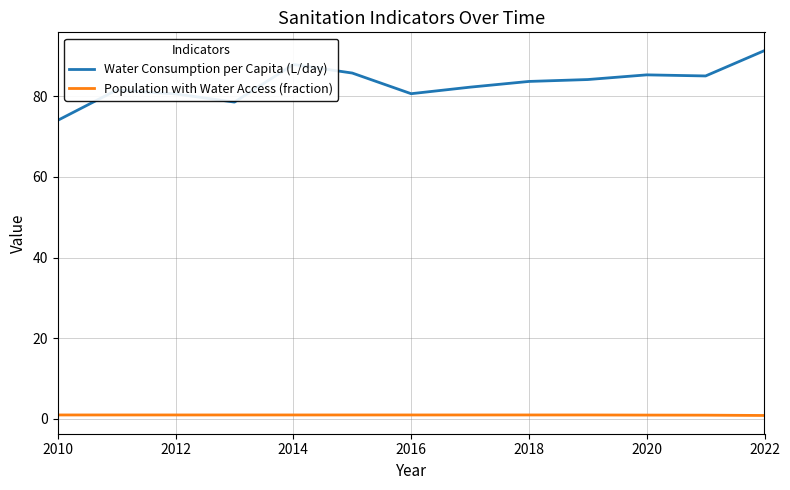

What is the difference between the maximum and minimum values in the Water Consumption per Capita (L/day) series?

17.3